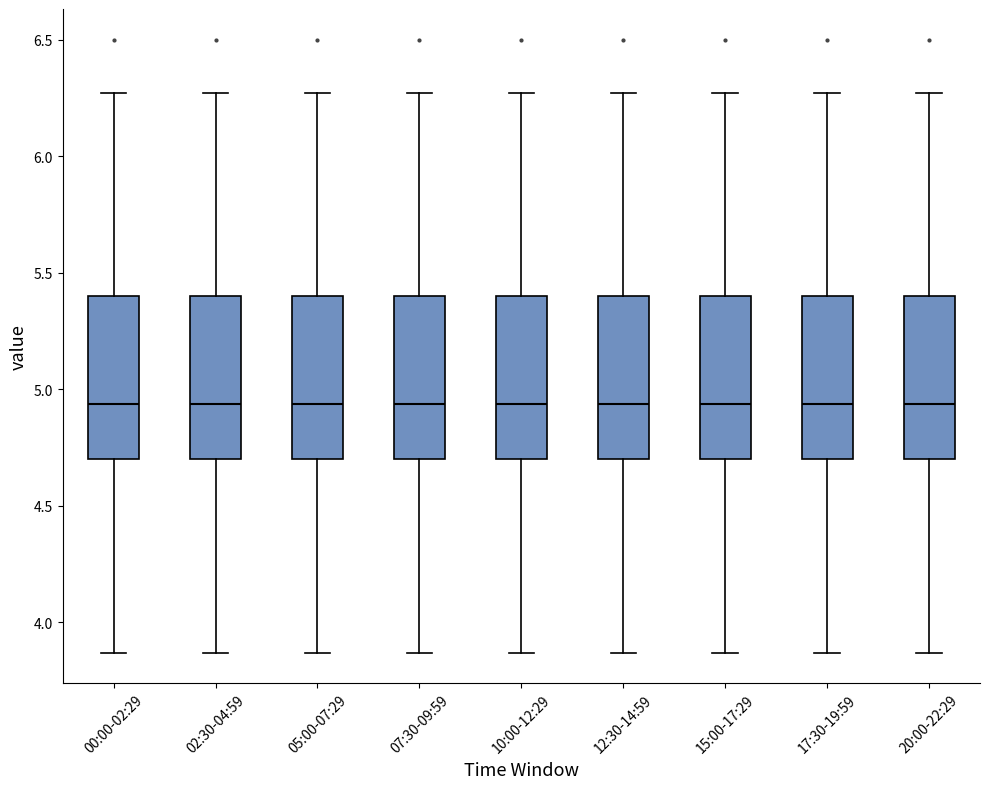

Where does the median line of the box for 15:00-17:29 sit on the y-axis? The values are not printed on the chart, so give them approximately, as read against the axis.

4.95